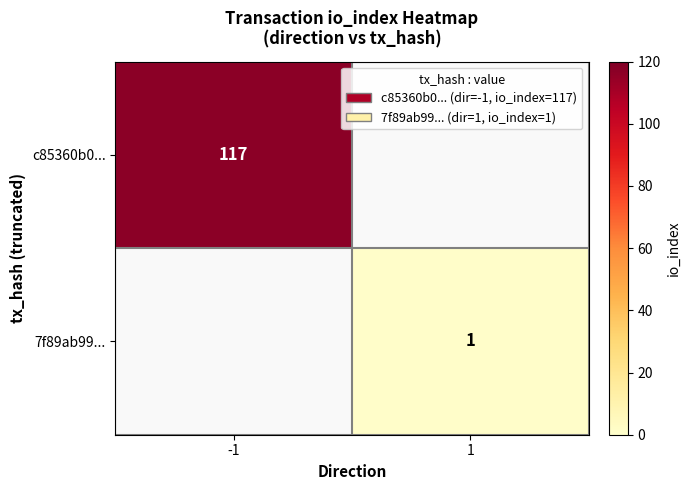

Is it true that c85360b0... equals 162 at -1?

False